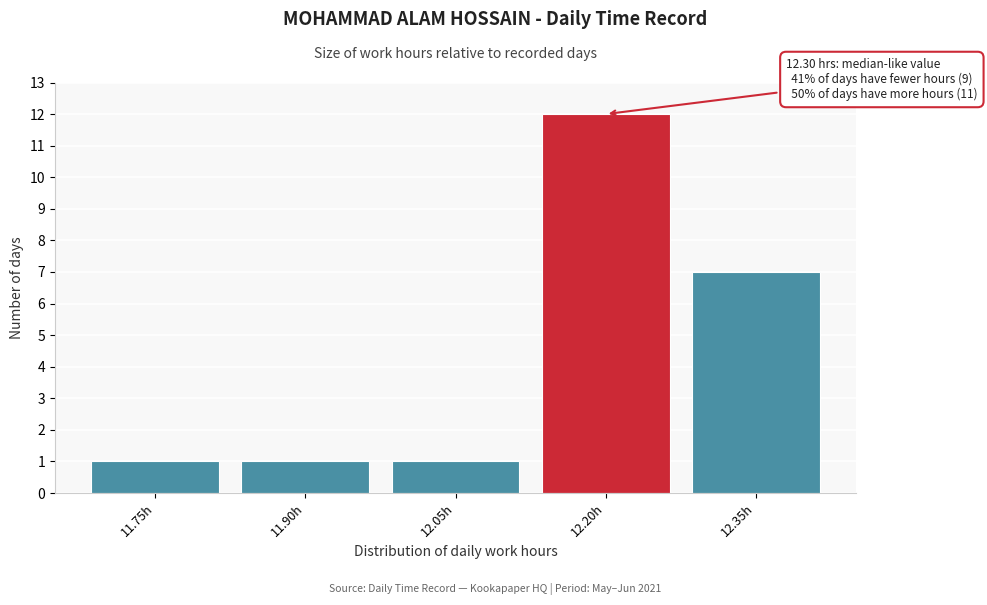

Reading right to left, extract all data points from this chart.

12.35h=7	12.20h=12	12.05h=1	11.90h=1	11.75h=1